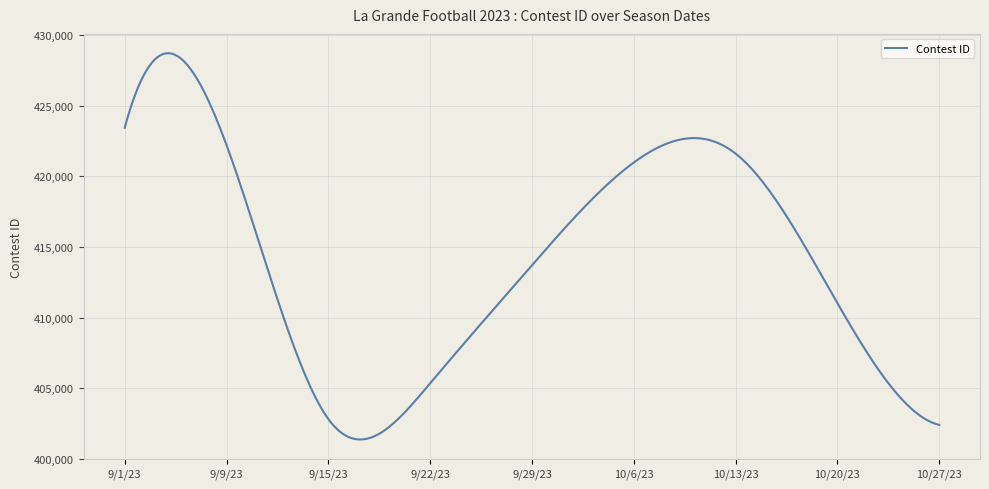

What is the minimum value shown in the chart?

401360.9